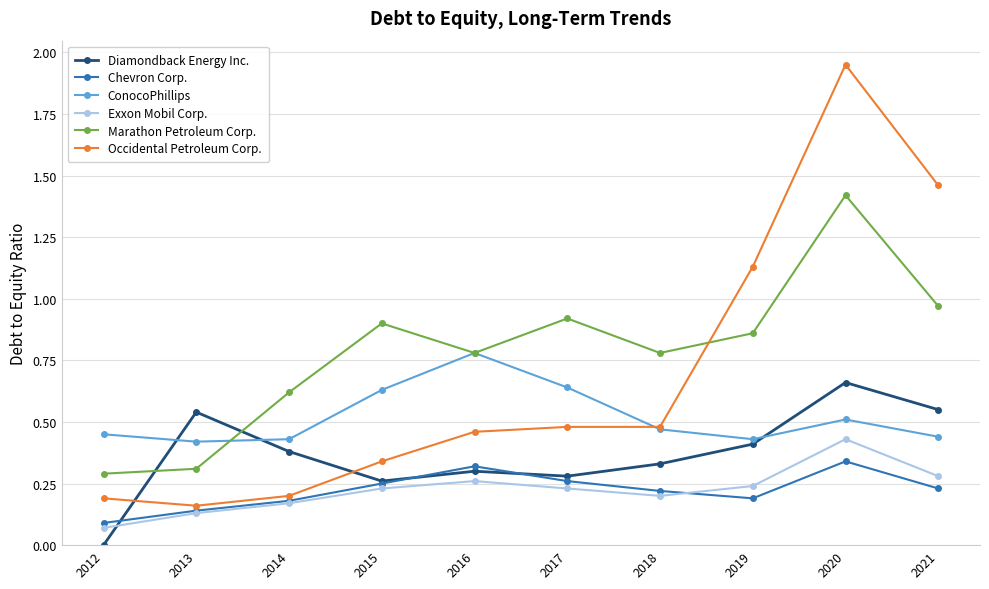

Which series ends up on top after the final intersection of Marathon Petroleum Corp. and Occidental Petroleum Corp.?

Occidental Petroleum Corp.